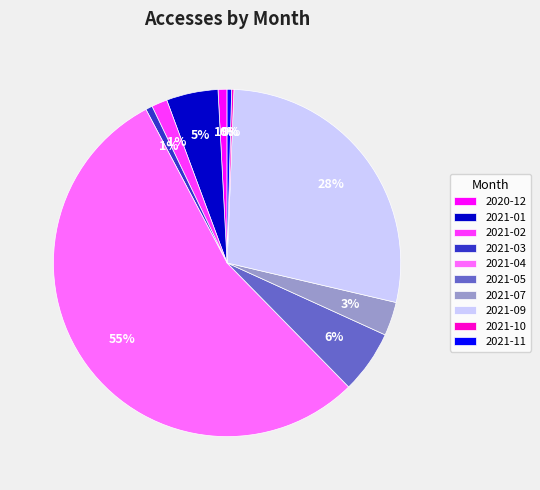

To the nearest percent, what portion does 2021-04 represent?

55%